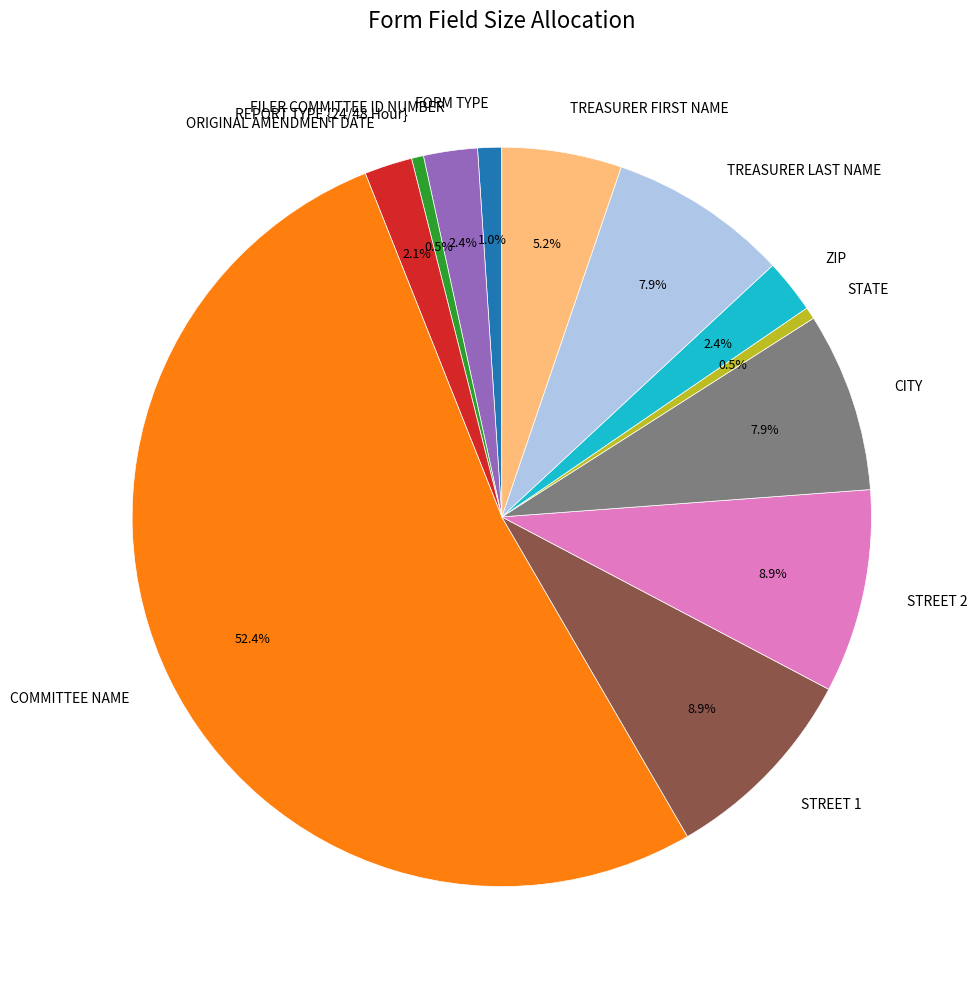

Is there a majority slice in this chart?

Yes